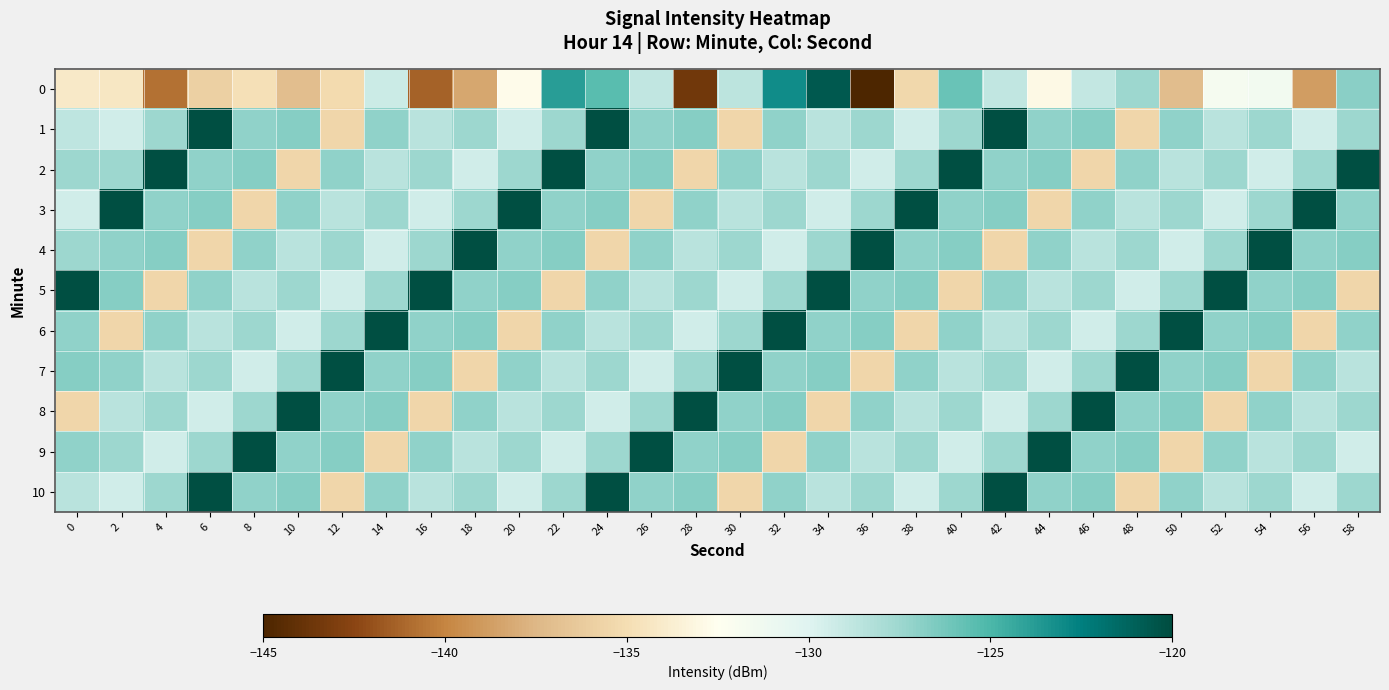

What is the maximum value shown in the chart?

-120.1